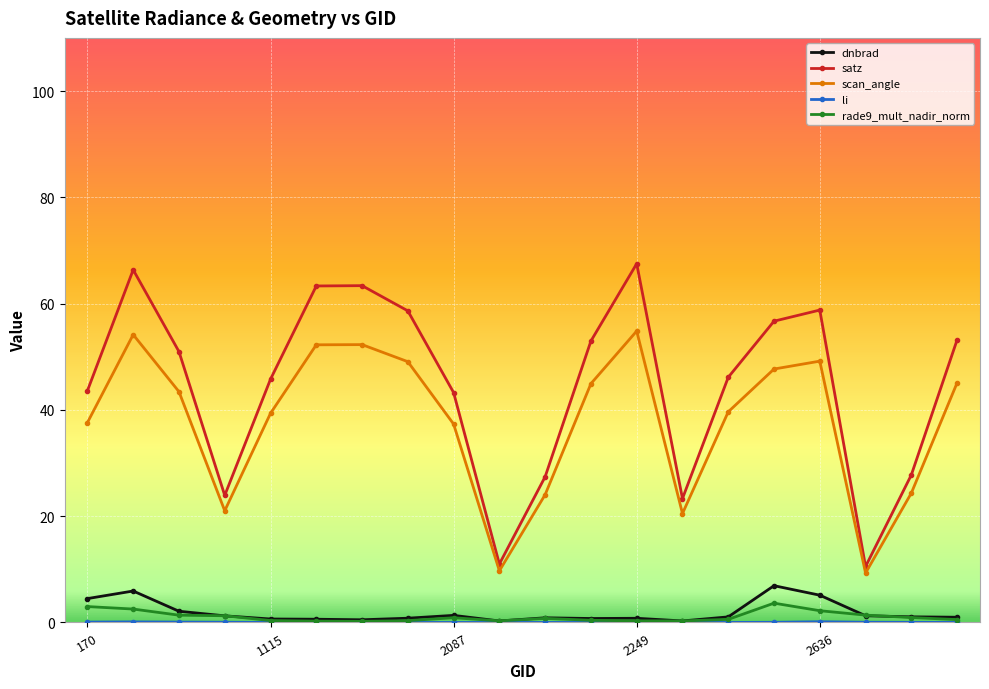

Which series has the largest total across all categories?

satz